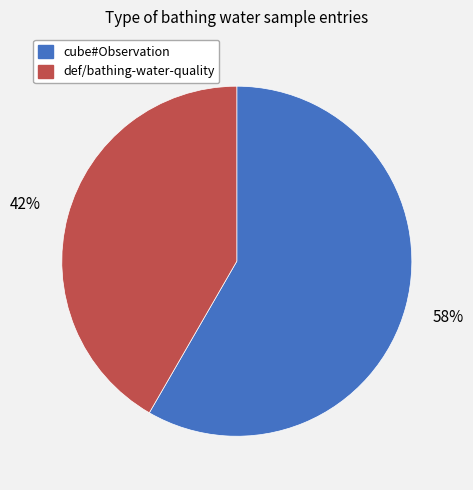

How many segments does this pie chart have?

2